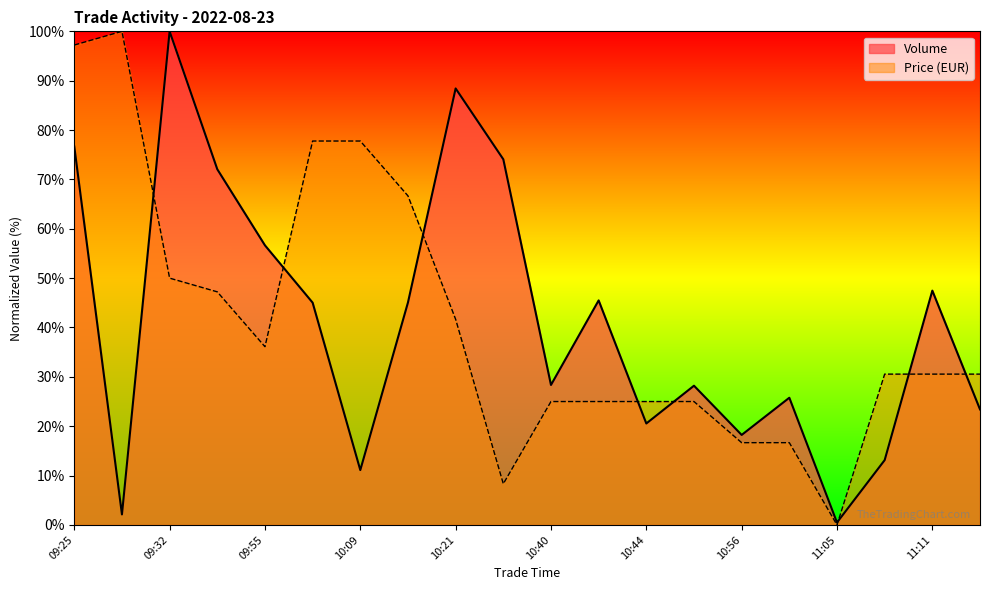

The value of Price at 10:56 is 16.7. True or false?

True